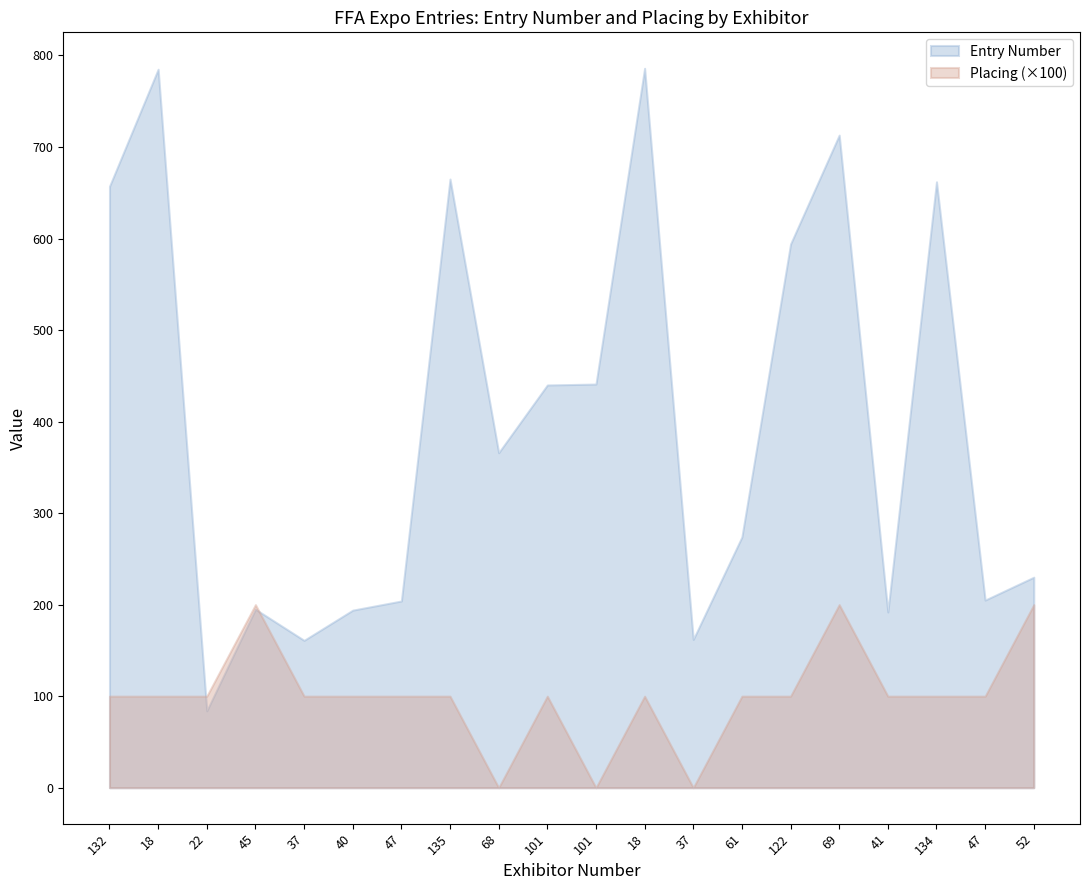

What are all the series names shown in the legend?

Entry Number, Placing (×100)